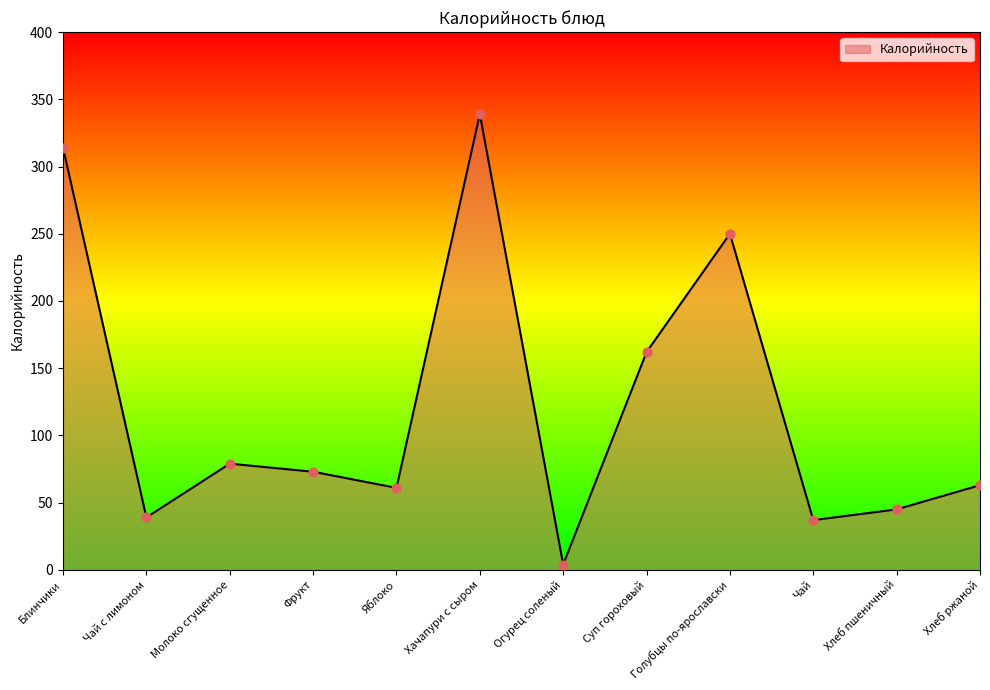

Between Хлеб ржаной and Огурец соленый, which is larger?

Хлеб ржаной